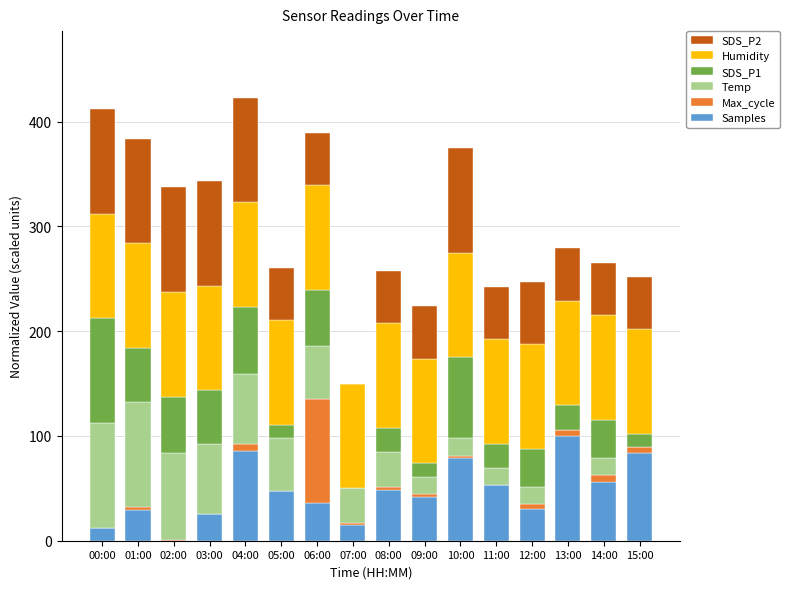

How many values in the Samples series exceed 47?

8